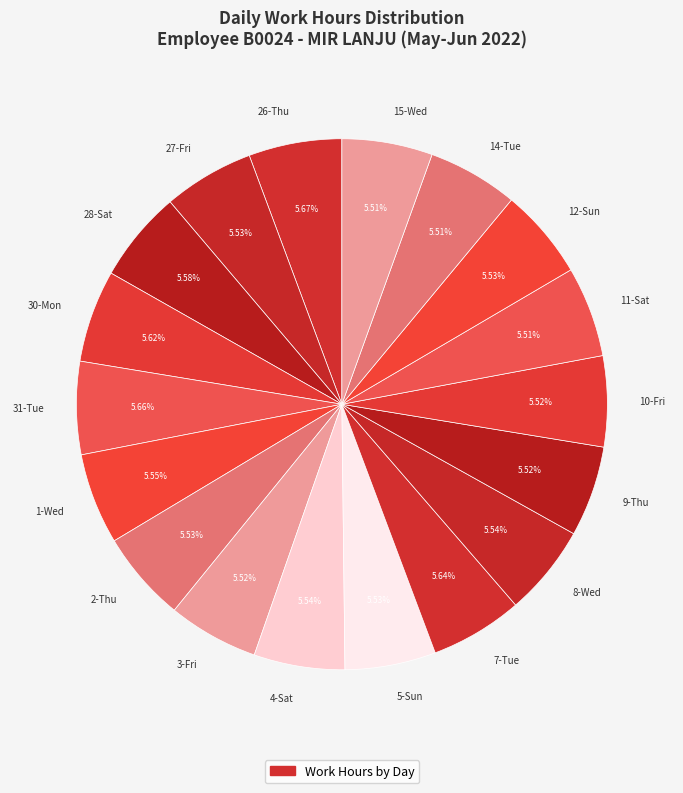

What is the ratio of the value at 8-Wed to the value at 2-Thu?

1.0